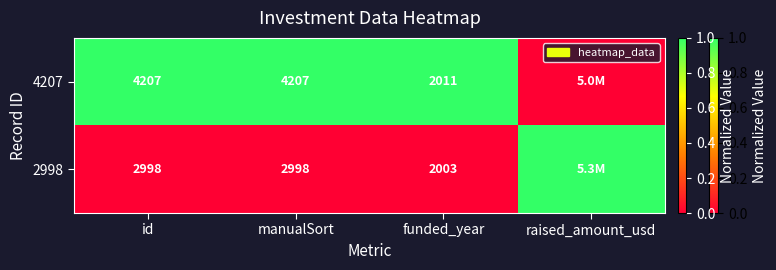

True or false: 2998 has a value of 2998 at manualSort.

True